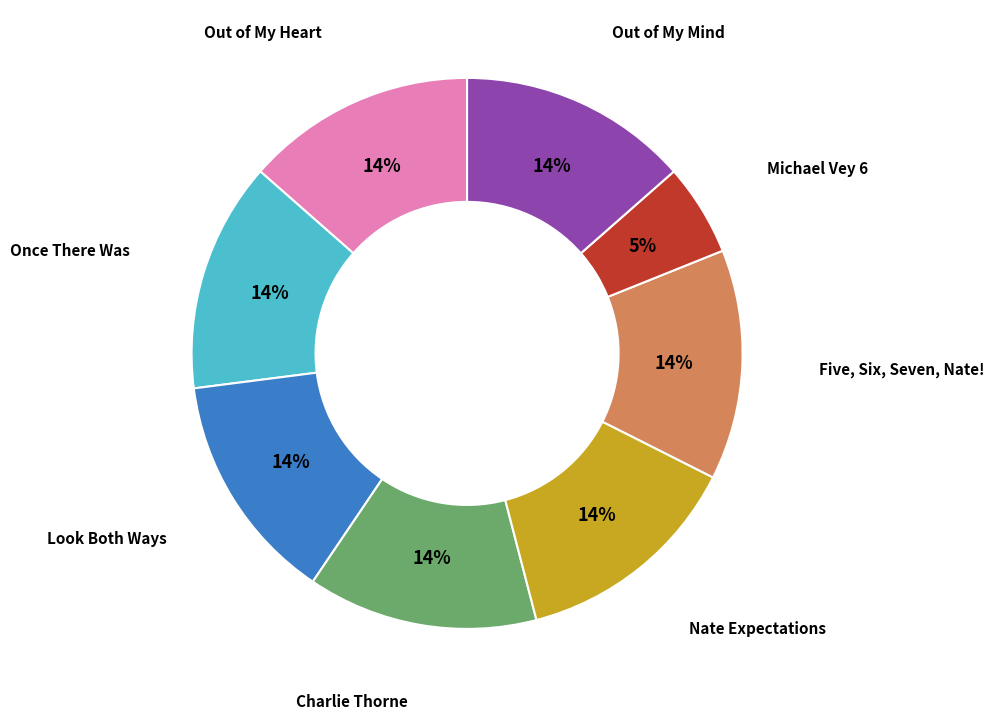

To the nearest percent, what is the average slice percentage?

12%